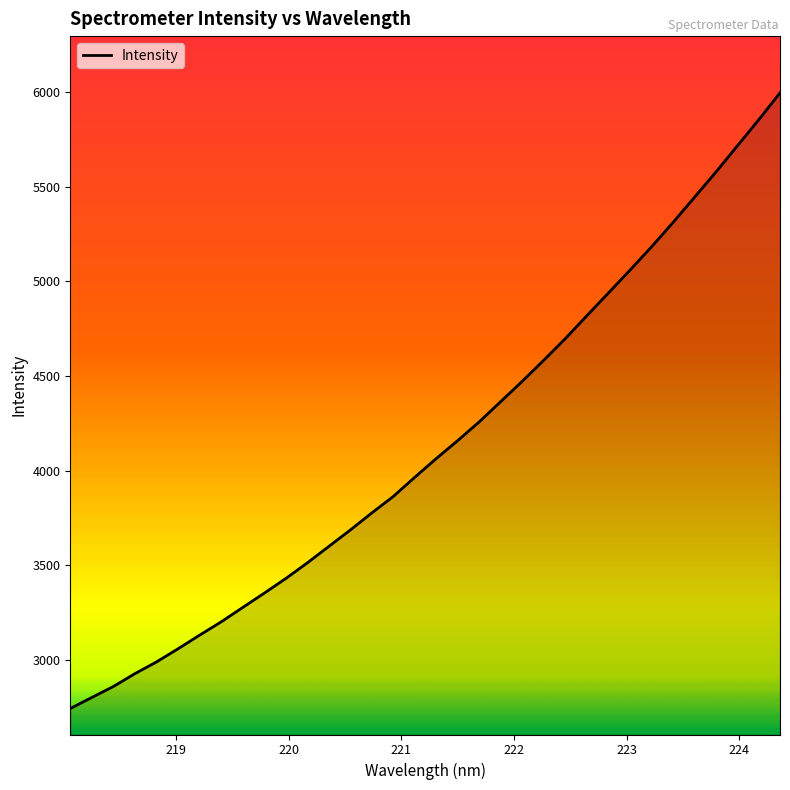

What is the difference between the maximum and minimum values?

3250.5